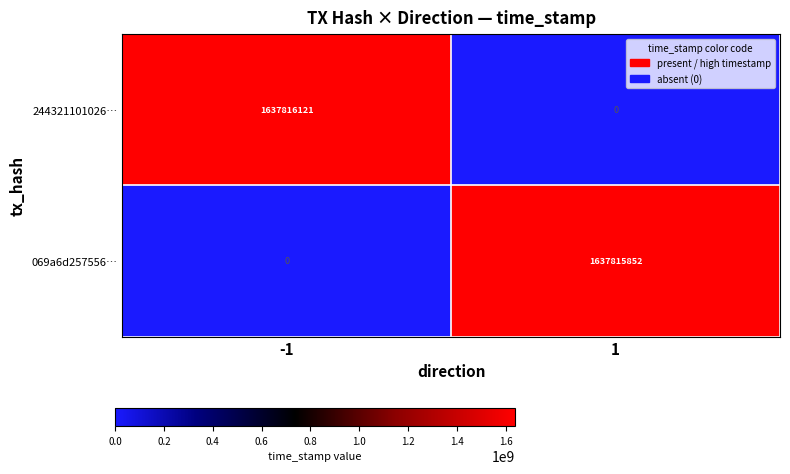

What is the approximate value of 069a6d257556… at 1, to the nearest 100?

1637815900